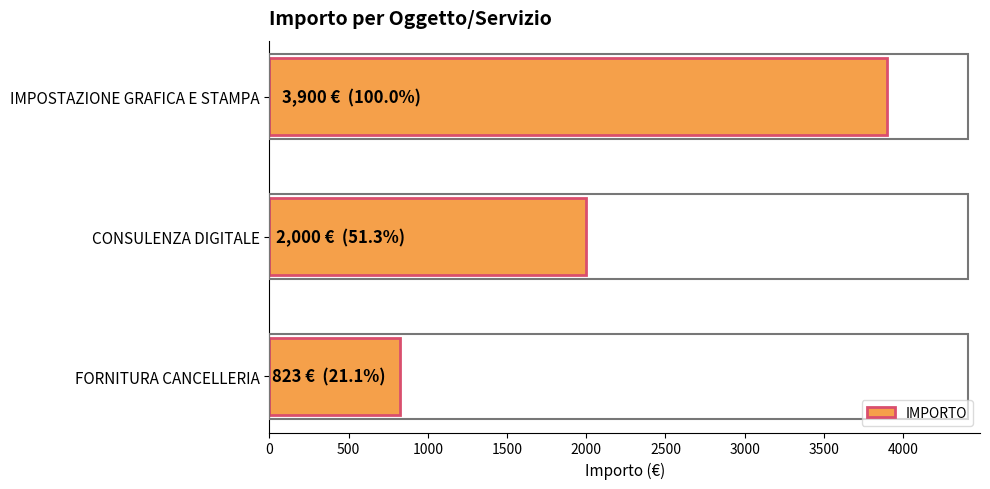

What is the sum of the values at CONSULENZA DIGITALE and IMPOSTAZIONE GRAFICA E STAMPA?

5900